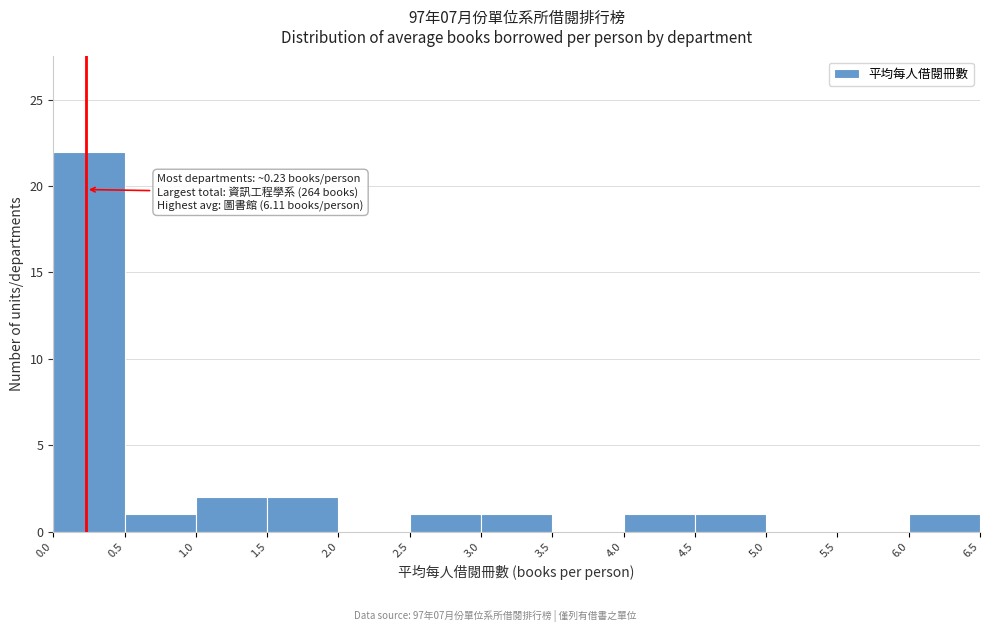

Over which range of the x-axis is the bar tallest?

0.0 to 0.5